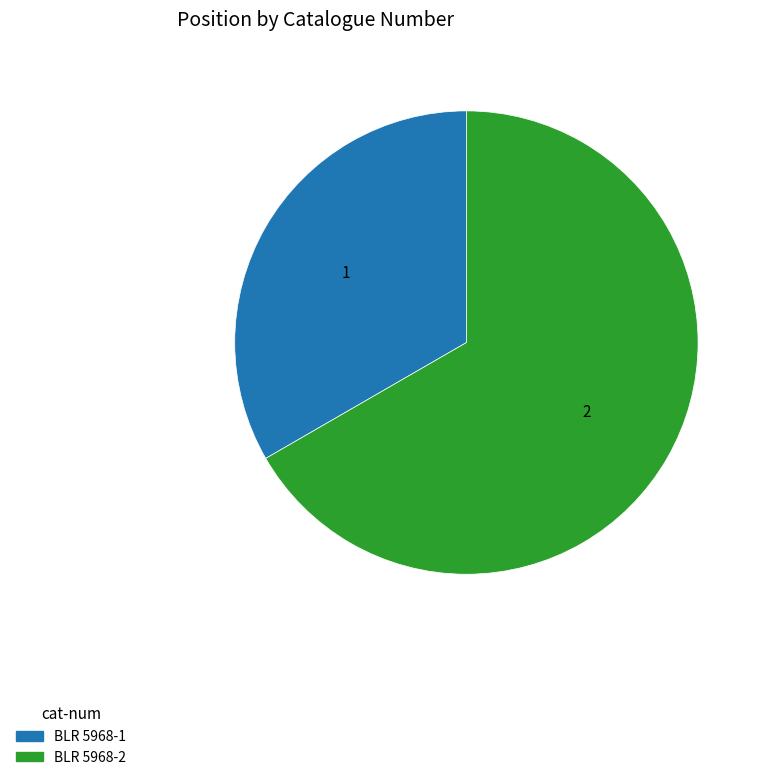

Which category has the biggest portion of the pie?

BLR 5968-2